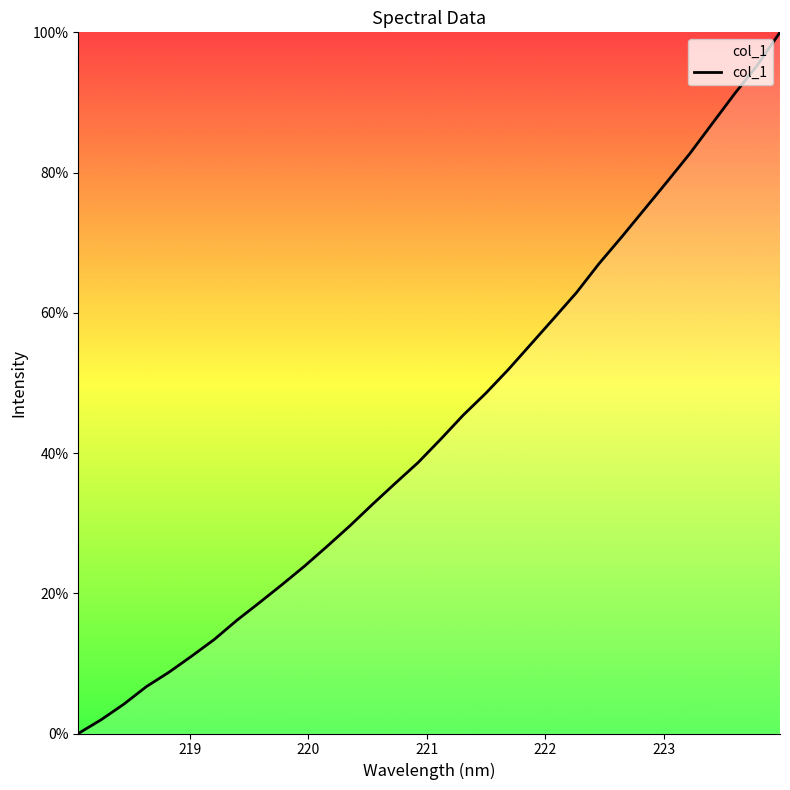

What is the difference between the maximum and minimum values?

100.0